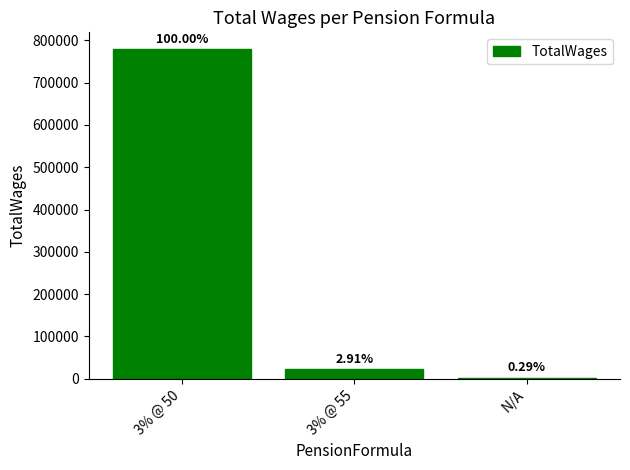

Are the bars horizontal?

No